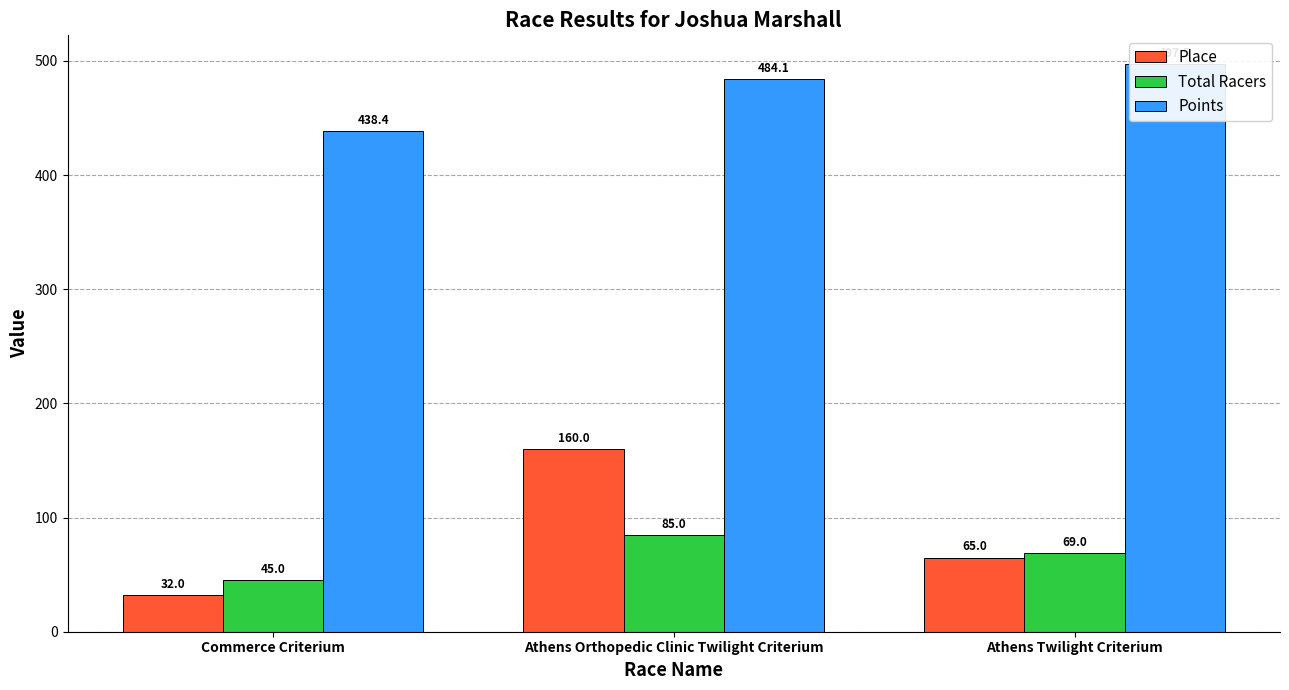

Which category has the lowest value in the Points series?

Commerce Criterium